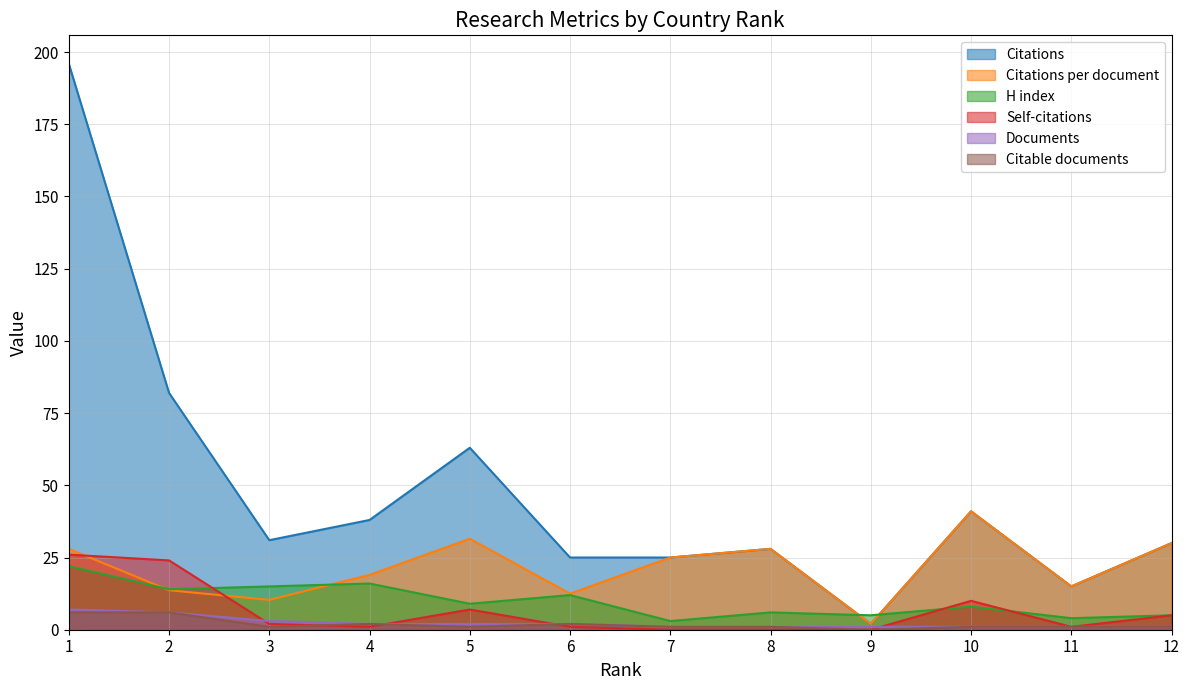

How many lines are shown in the chart?

6